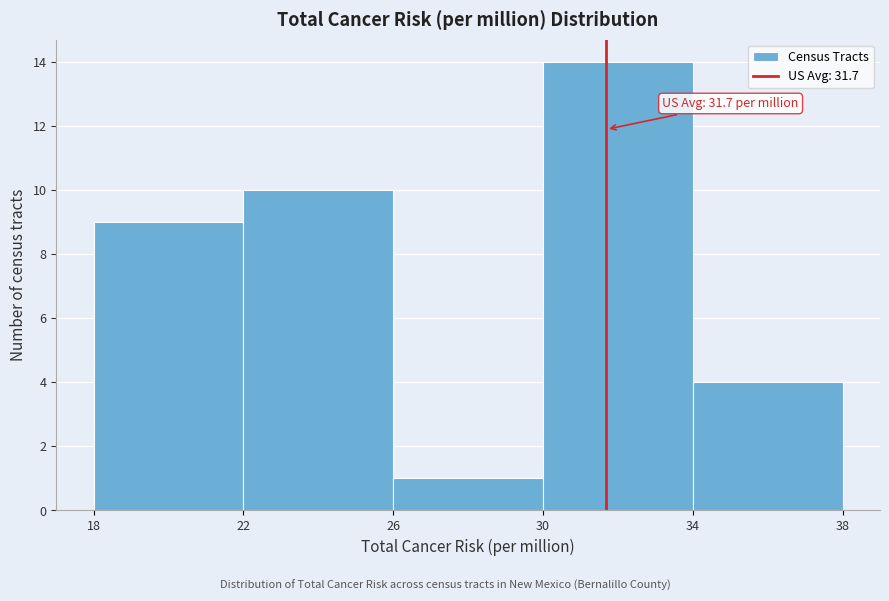

Over which range of the x-axis is the bar tallest?

30 to 34